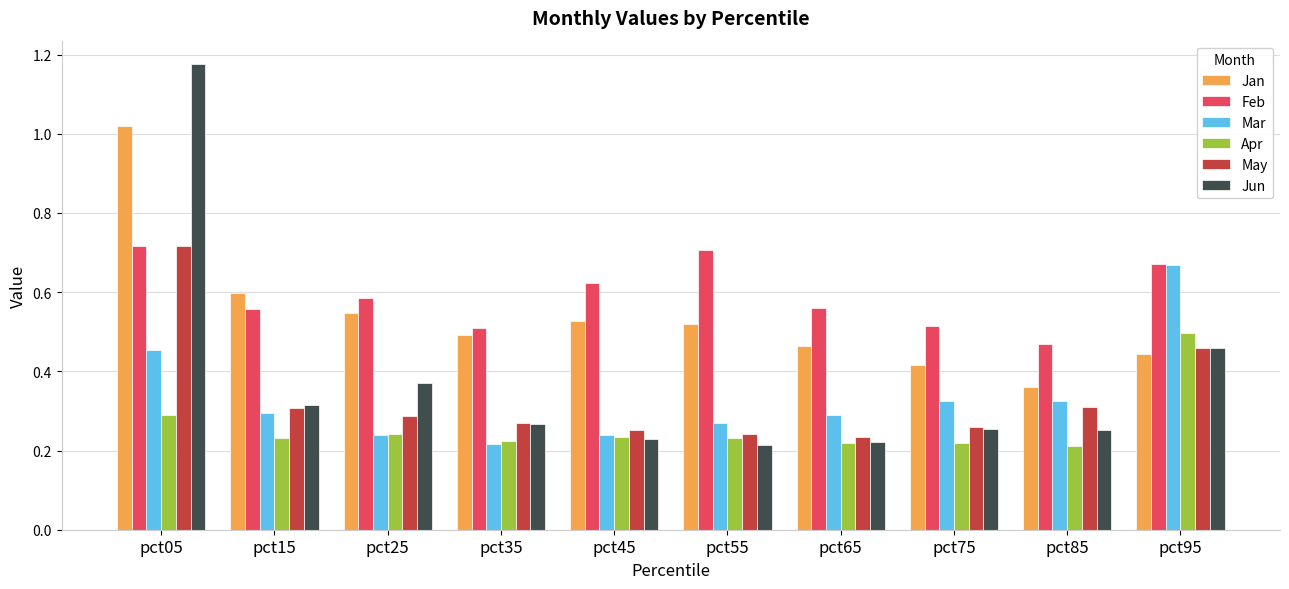

True or false: Mar has a value of 0.7 at pct95.

True